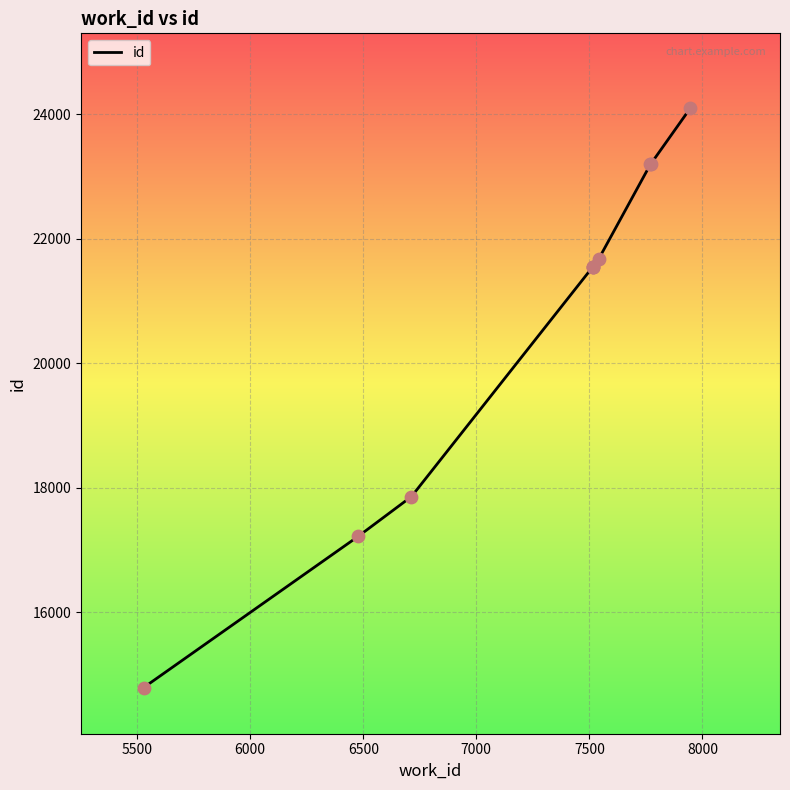

Which has a higher value, 5500 or 6500?

6500